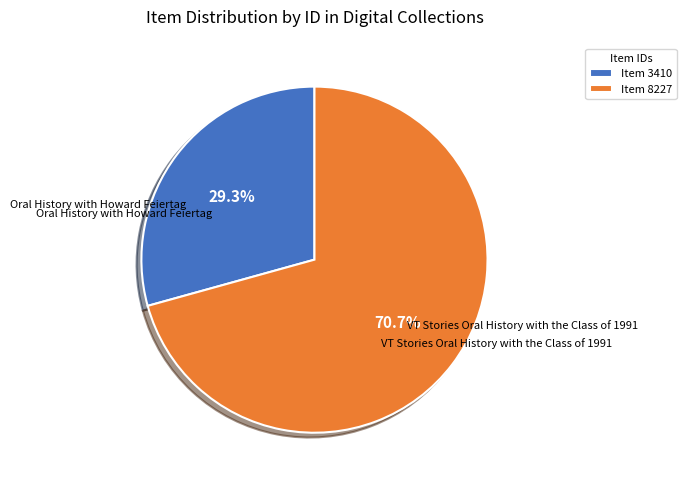

Rank the categories by value from highest to lowest.

Item 8227, Item 3410